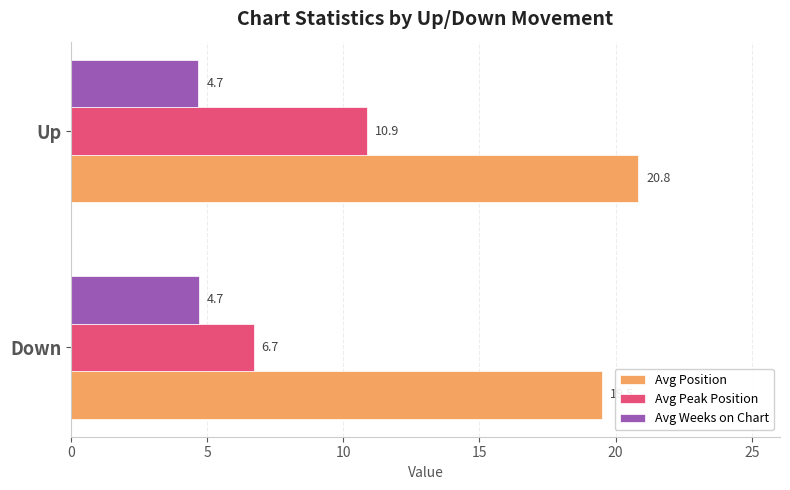

List the series in order of their overall mean, highest first.

Avg Position, Avg Peak Position, Avg Weeks on Chart